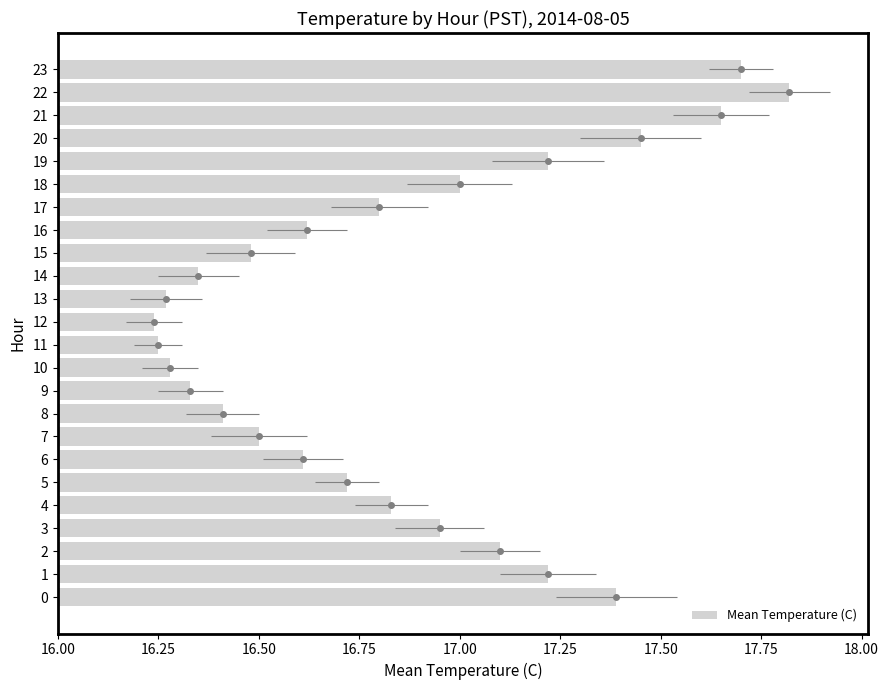

What is the difference between the second highest and second lowest values?

1.4